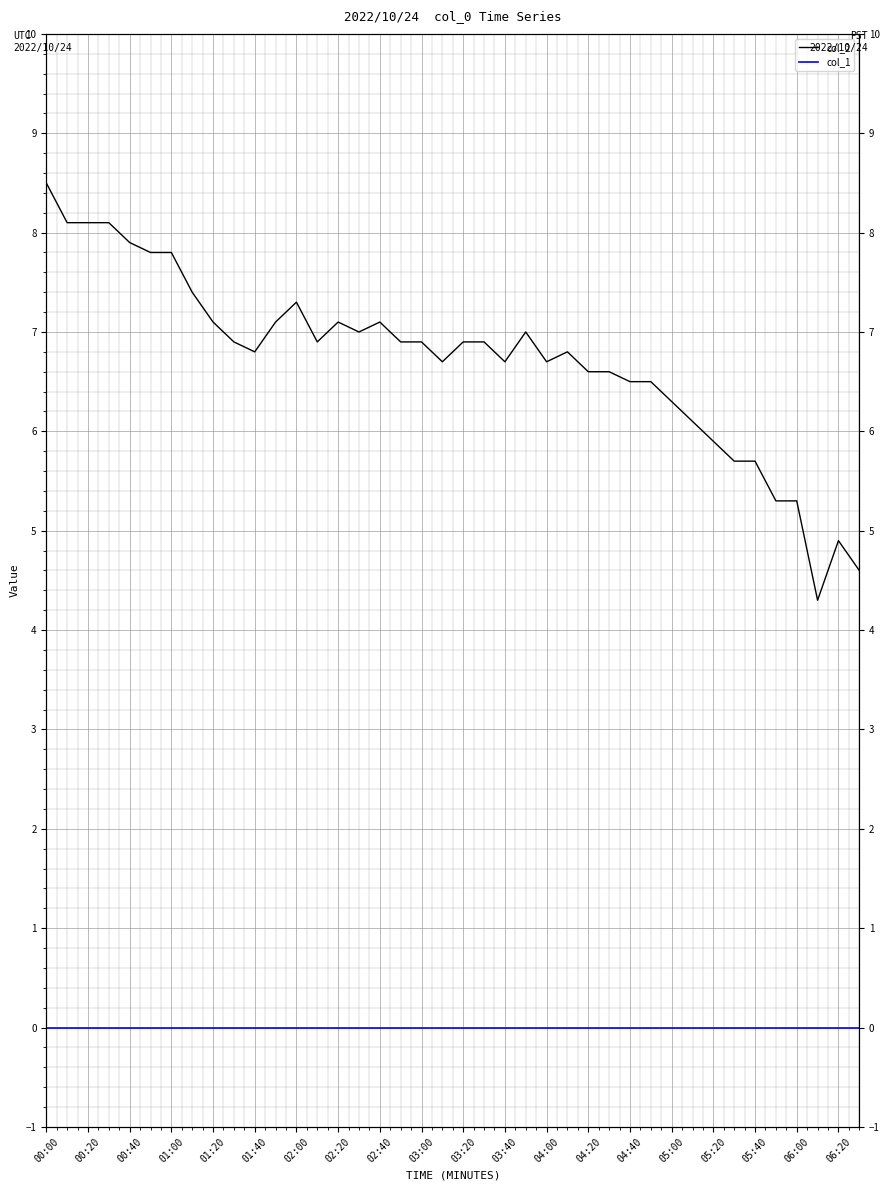

Which series has the largest range (max minus min)?

col_2